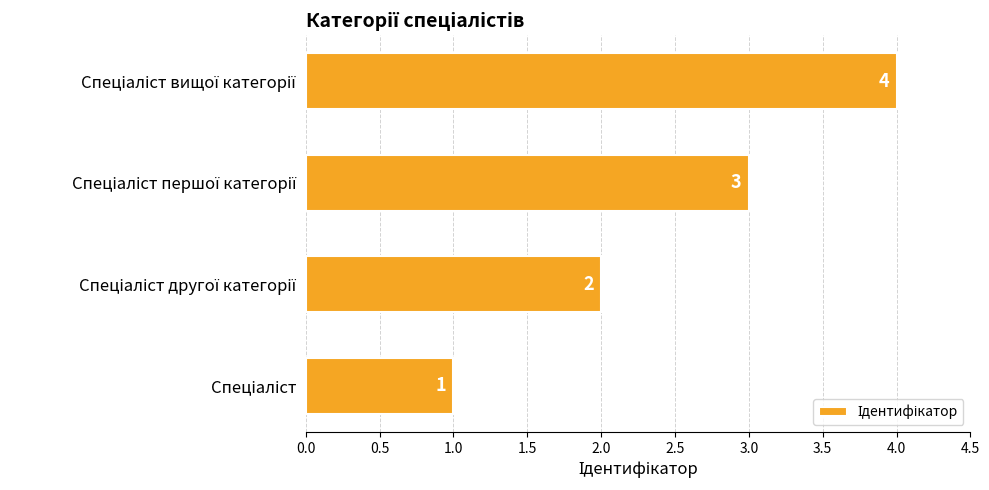

What is the maximum value shown in the chart?

4